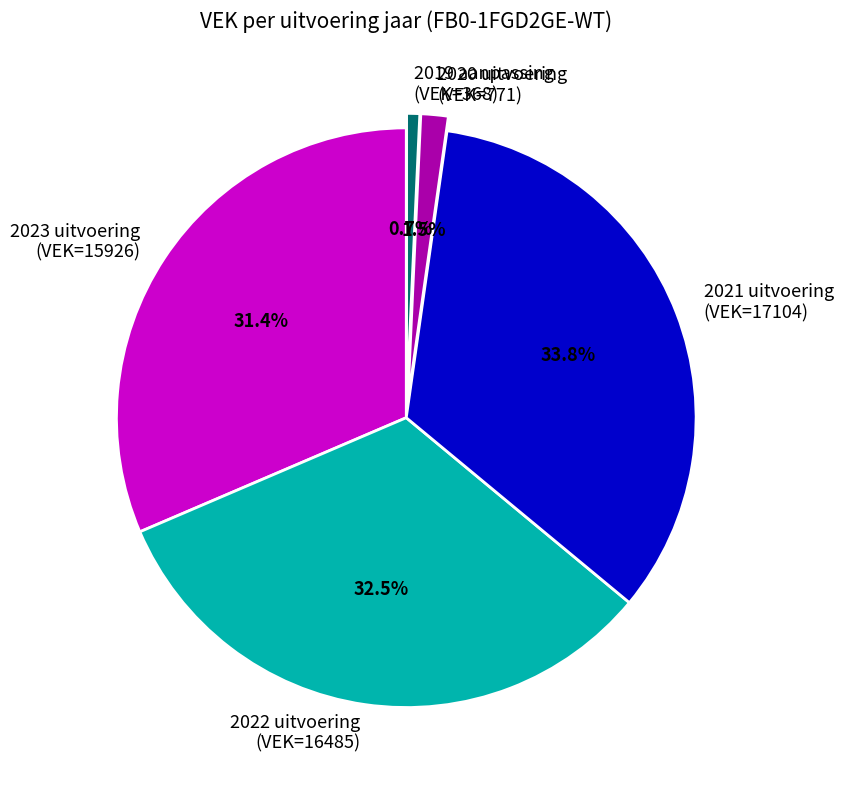

How many segments does this pie chart have?

5